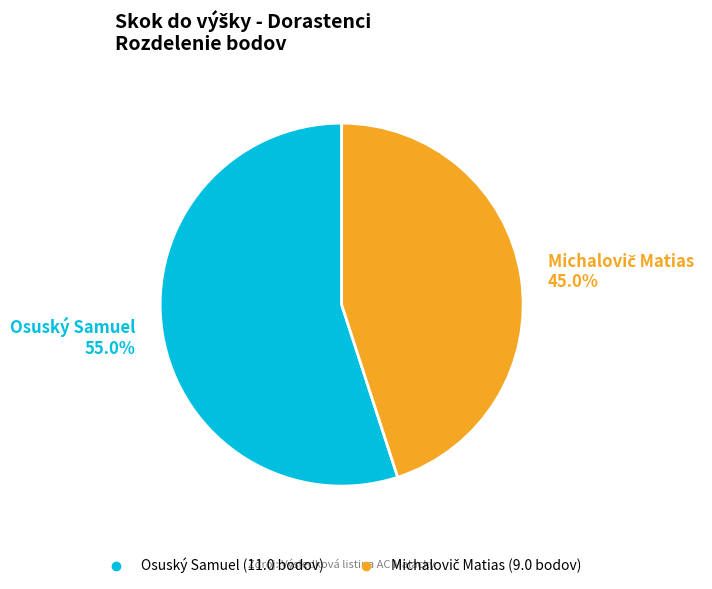

What portion of the pie excludes Osuský Samuel?

45.0%